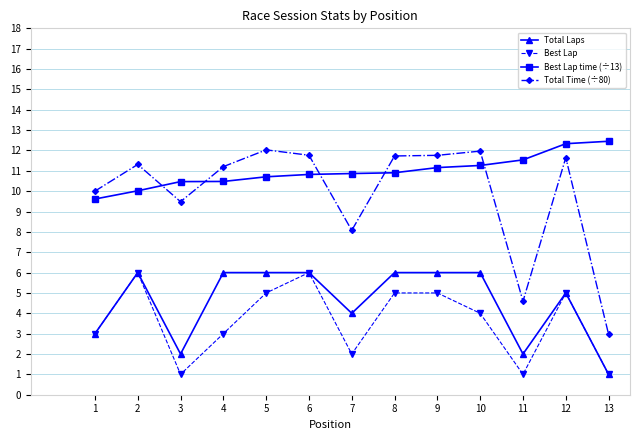

What is the minimum value shown in the chart?

1.0